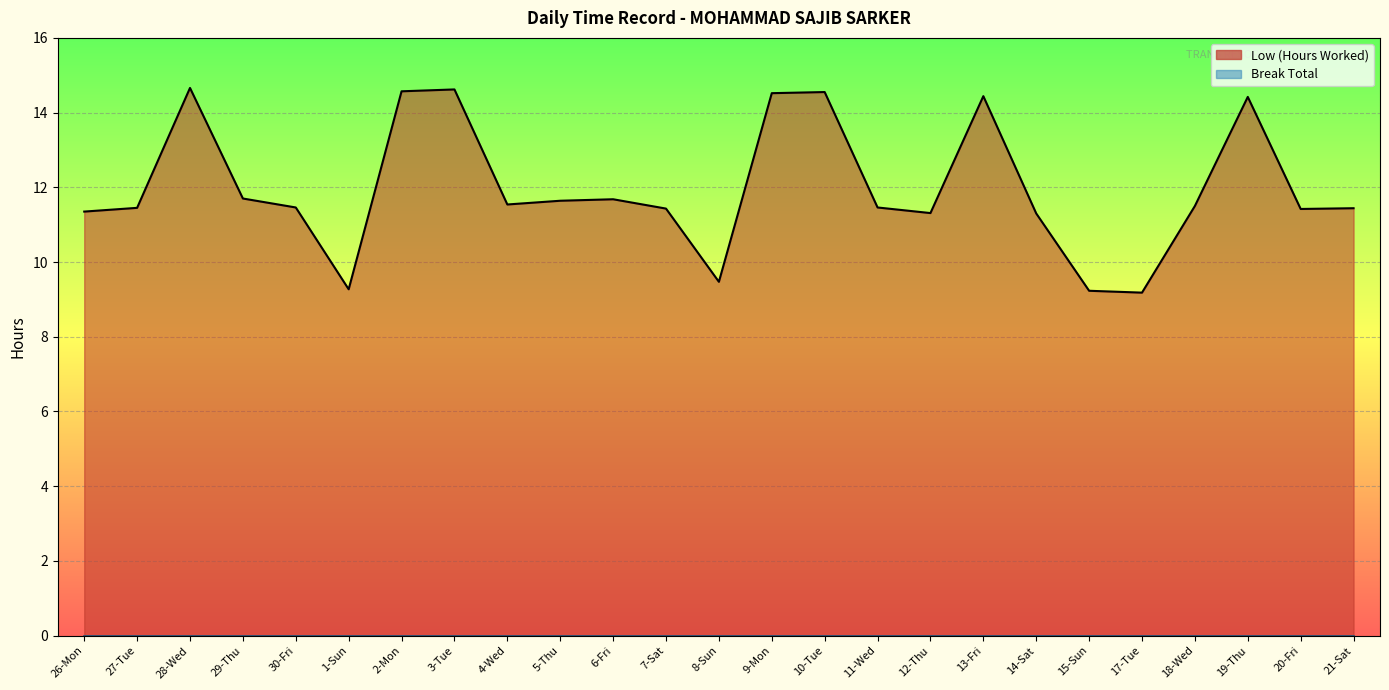

The value at 18-Wed is 20.4. True or false?

False